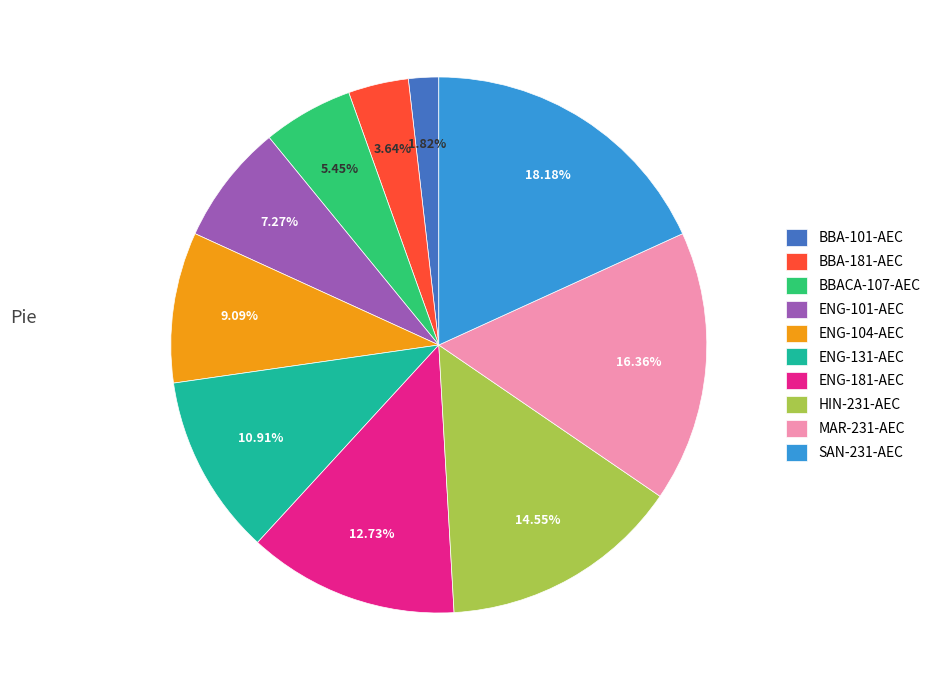

Is there a majority slice in this chart?

No